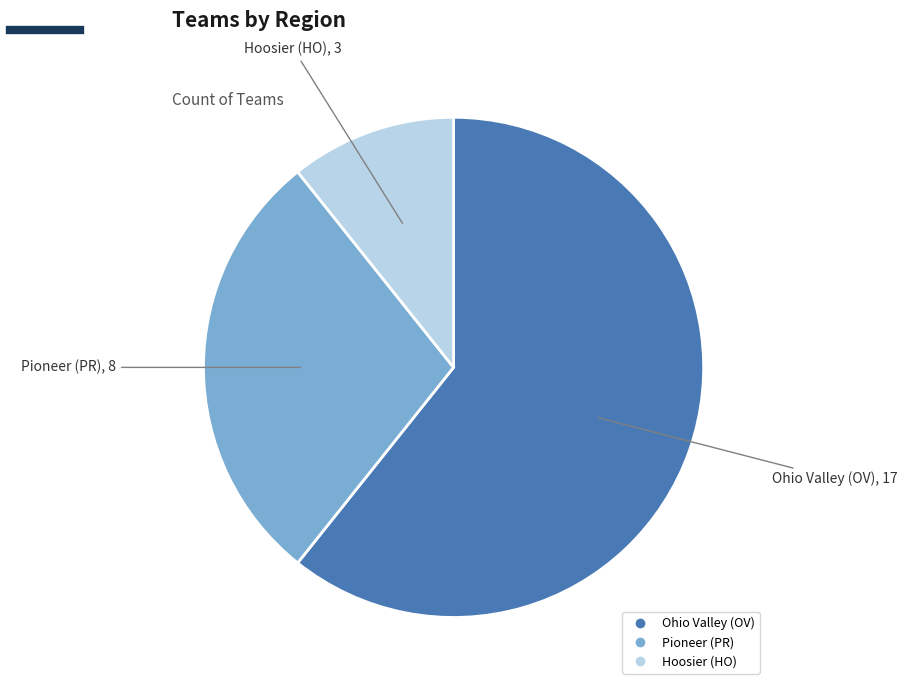

What is the smallest slice in the pie chart?

Hoosier (HO)